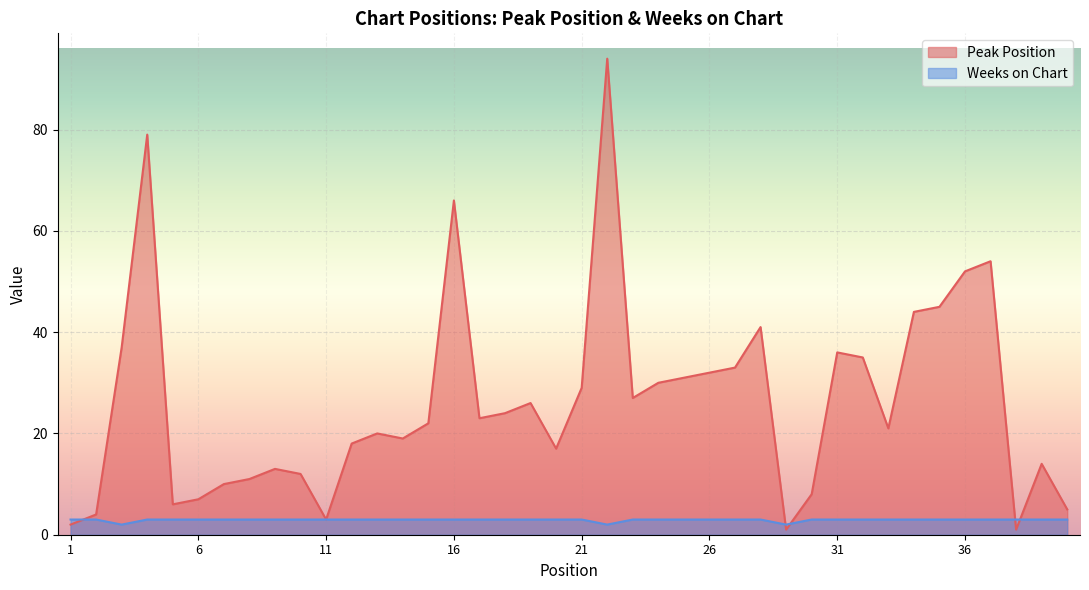

What is the difference between the Peak Position values at 40 and 22?

89